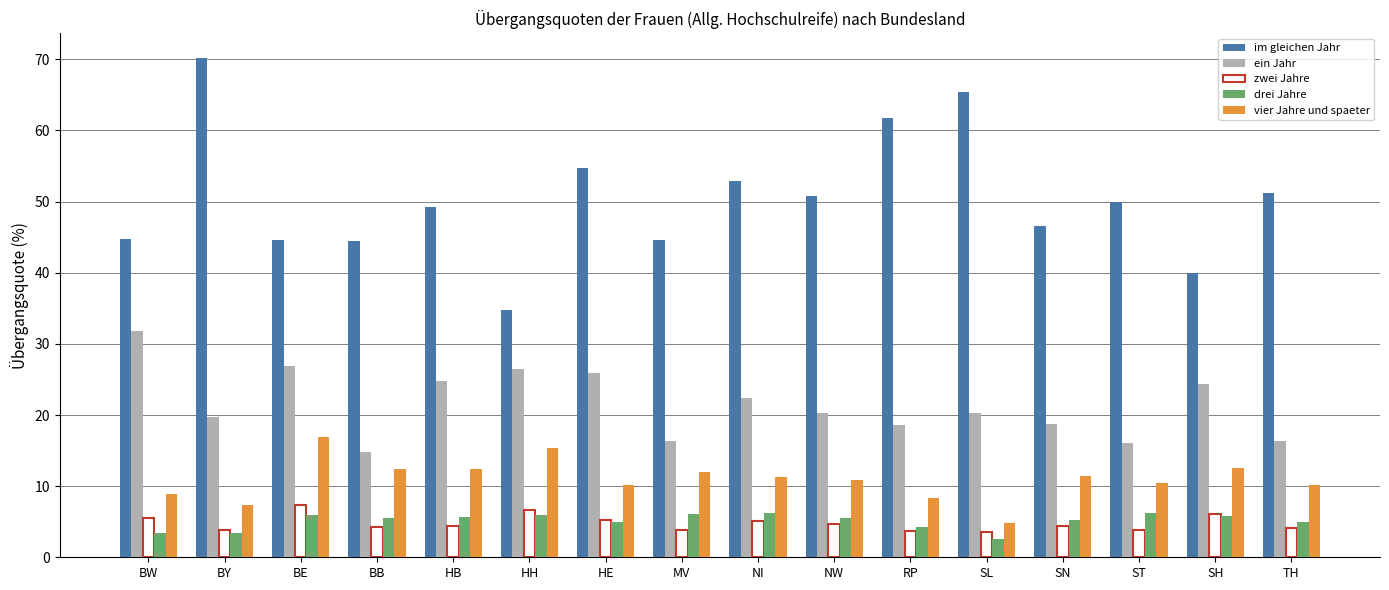

Between BB and NI, which series saw the biggest shift?

im gleichen Jahr